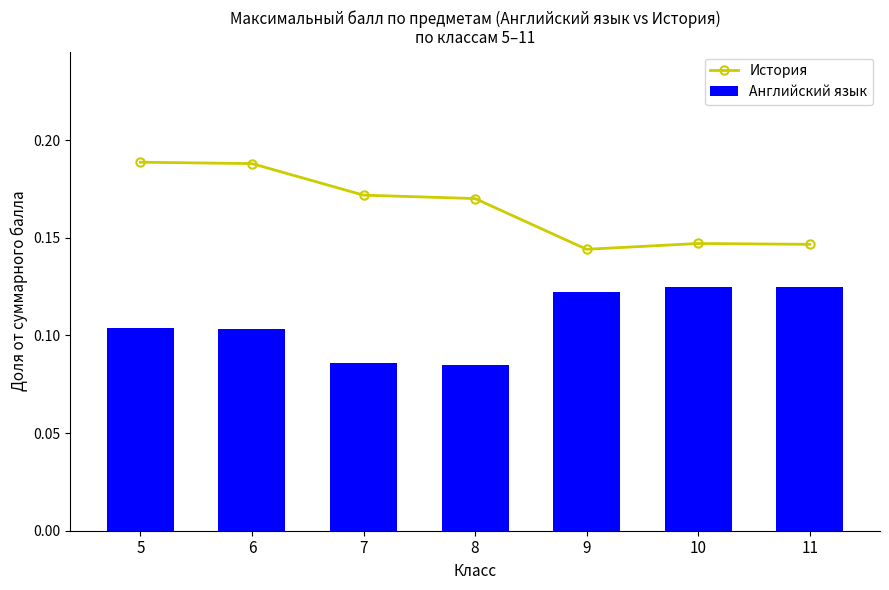

Between 5 and 10, which is larger?

5